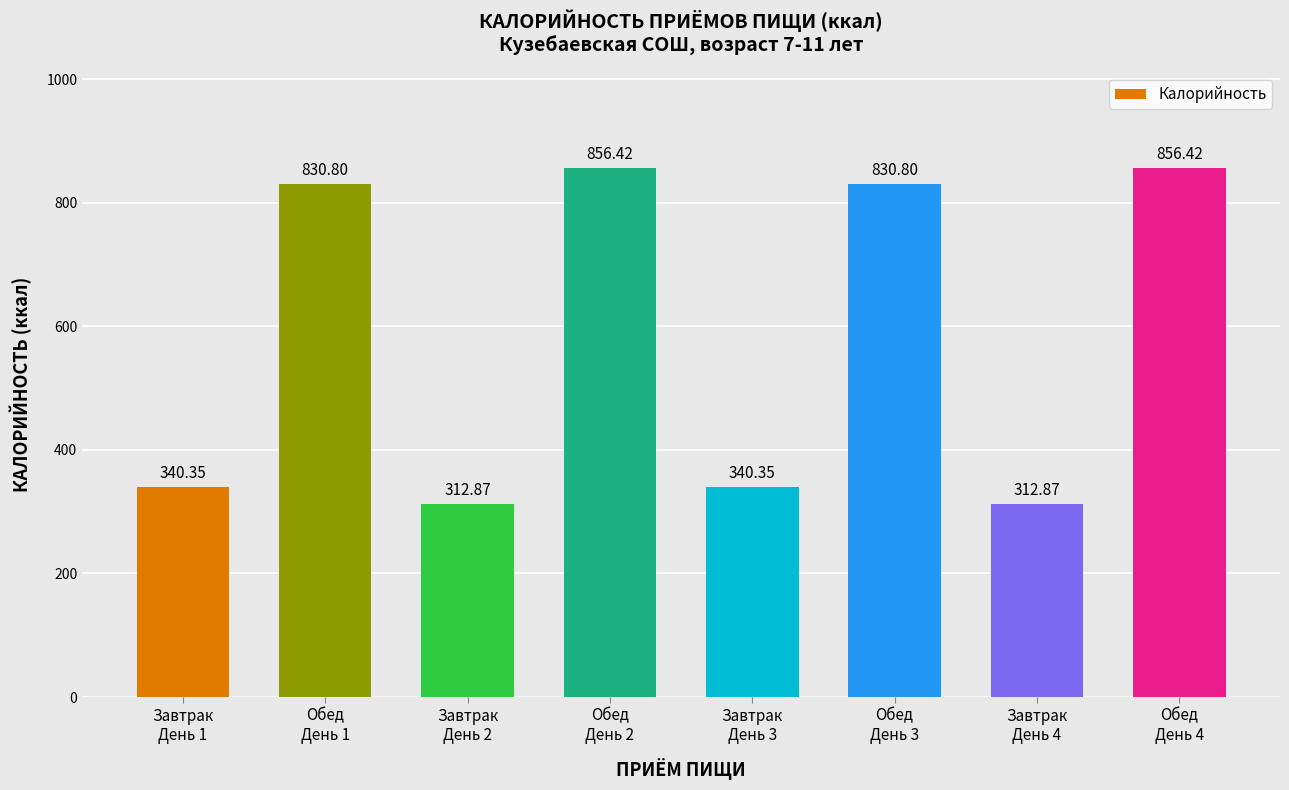

How many values are below 830?

4